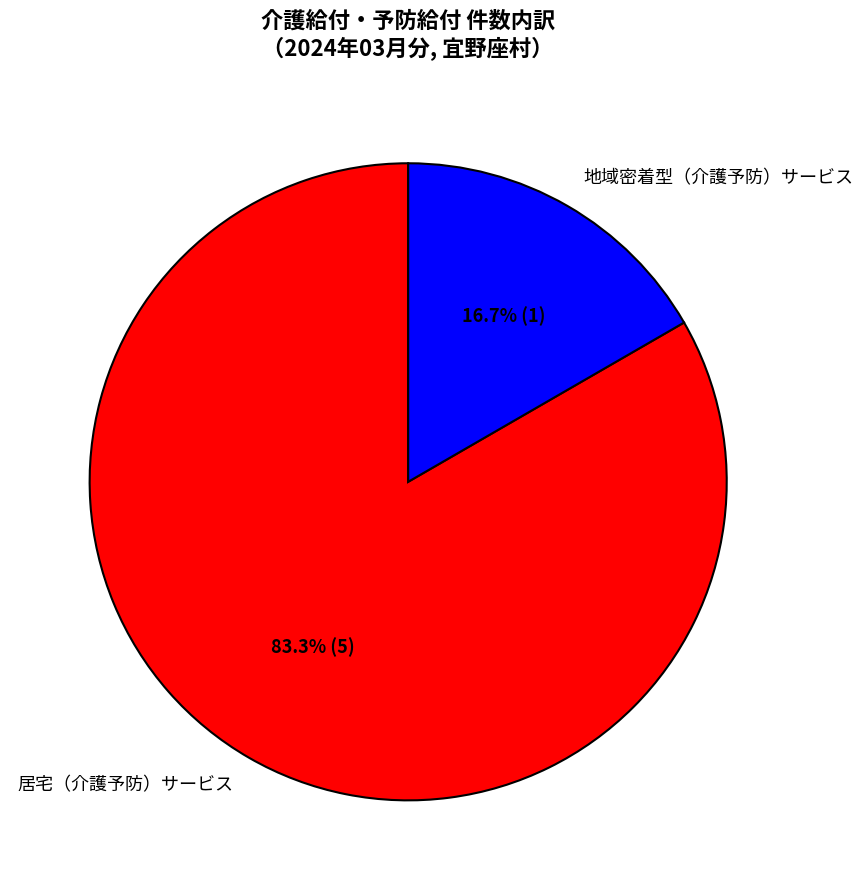

What percentage is NOT represented by 居宅（介護予防）サービス?

16.7%